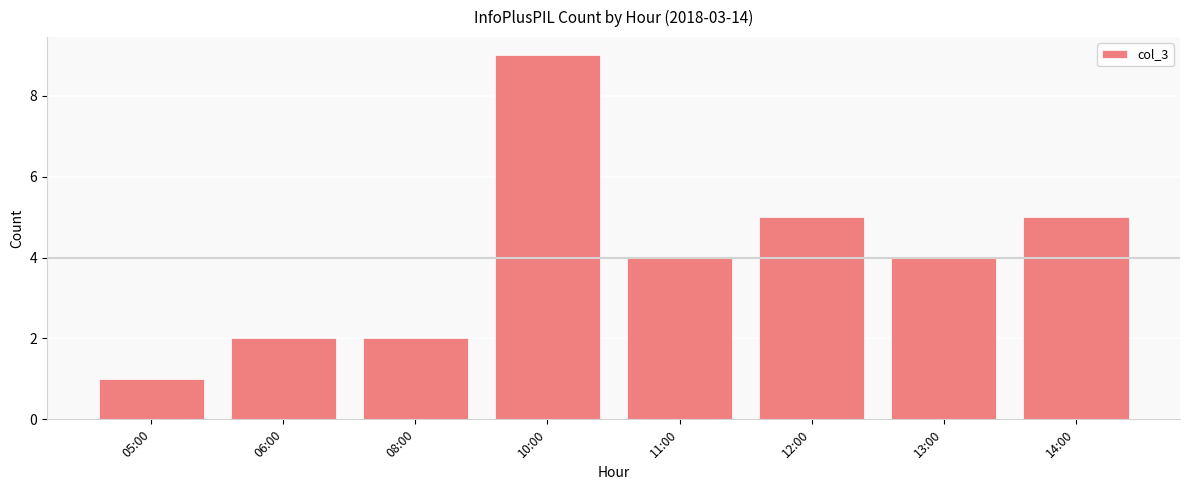

What is the minimum value shown in the chart?

1